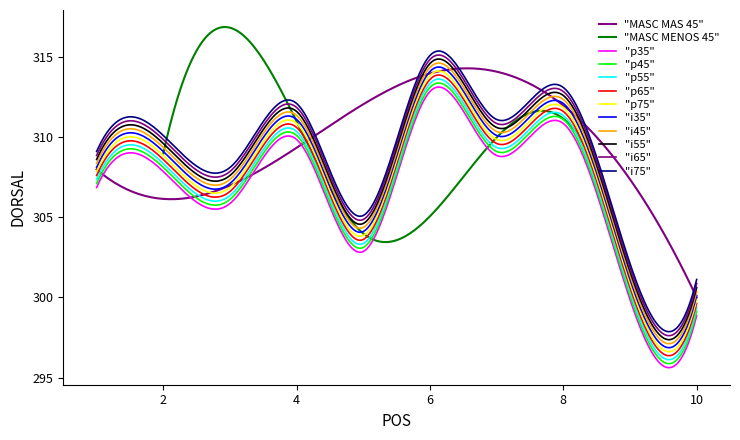

The value of MASC MENOS 45 at 4 is 160. True or false?

False